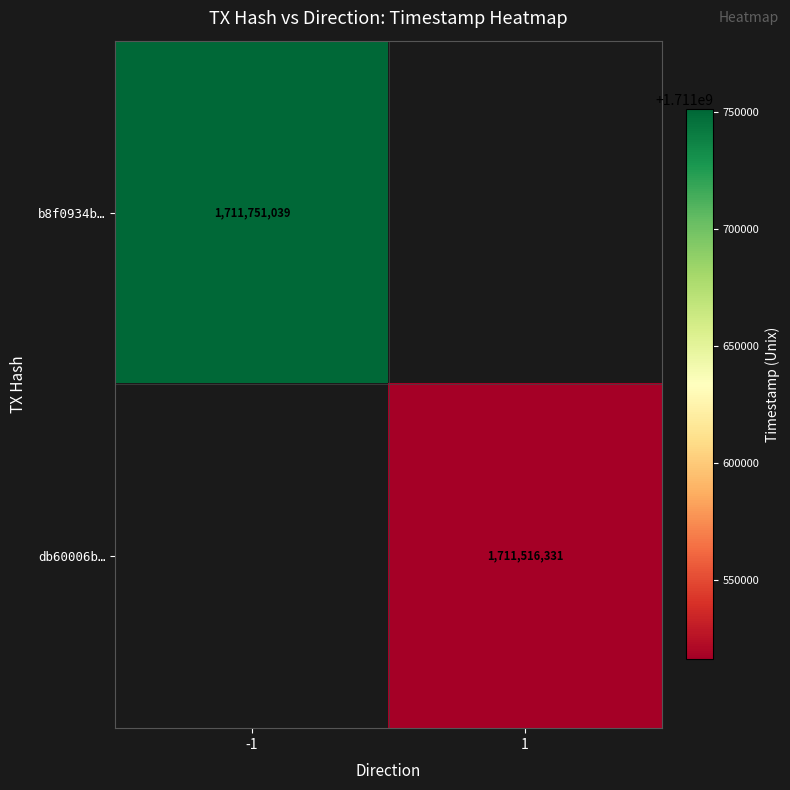

Is it true that db60006b… equals 611482469 at 1?

False